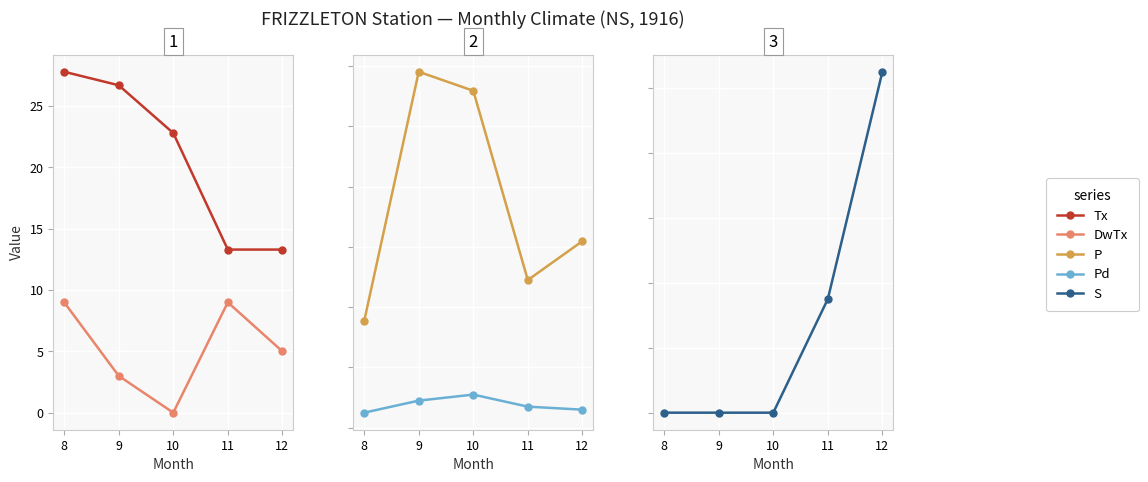

What are all the series names shown in the legend?

Tx, DwTx, P, Pd, S